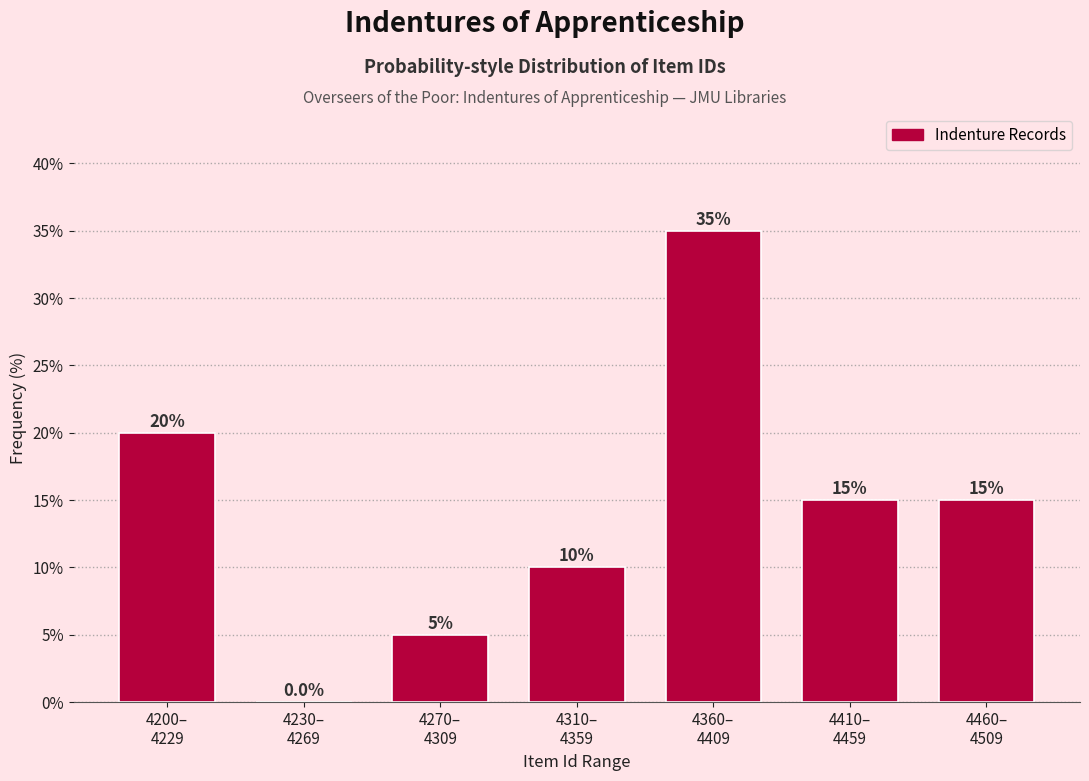

What is the greatest value displayed?

35